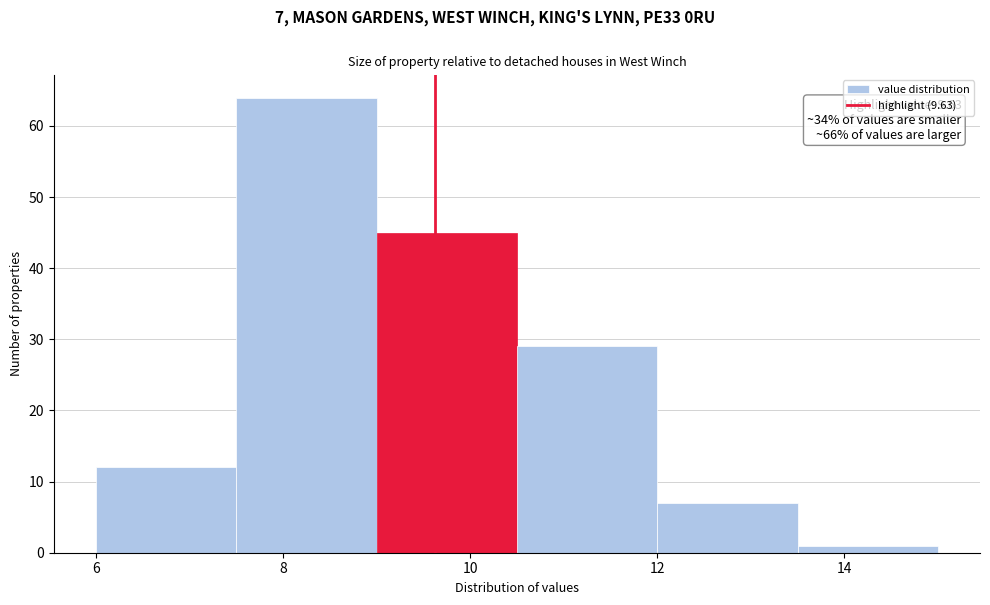

Which range on the x-axis has the tallest bar?

7.5 to 9.0